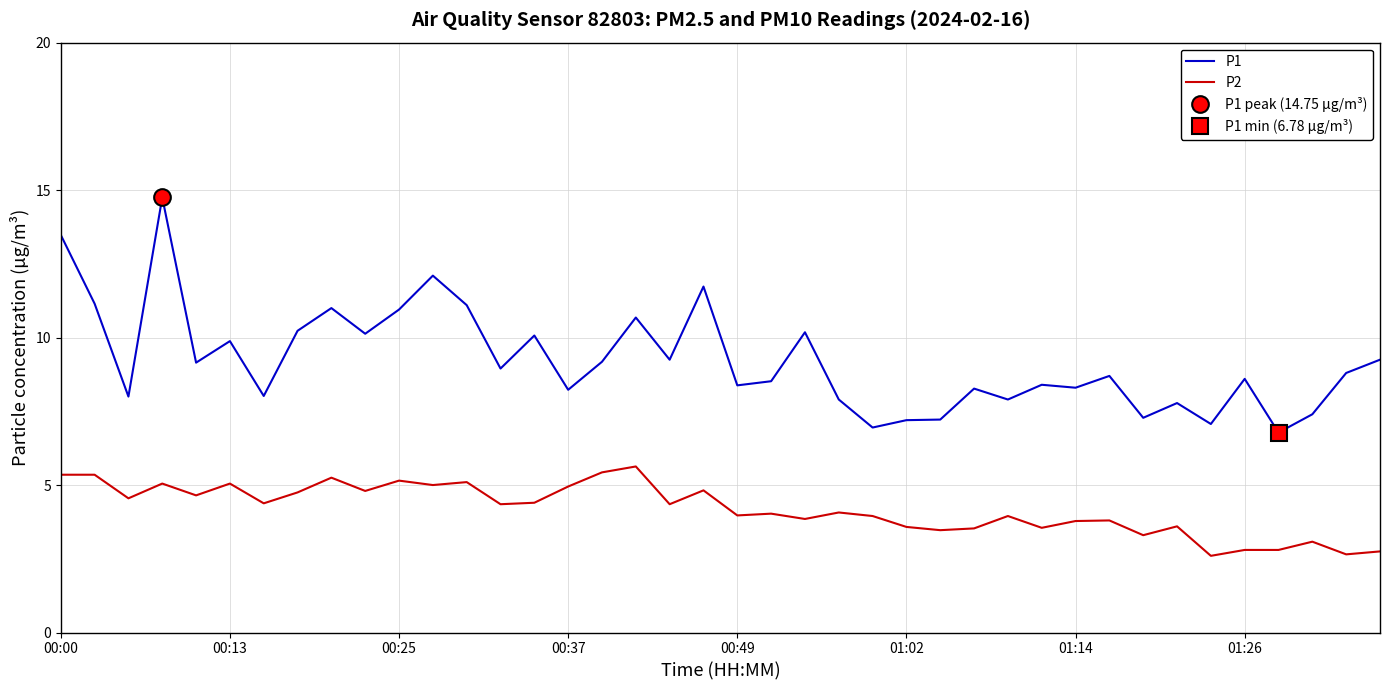

How many data points in P1 are above 8?

29